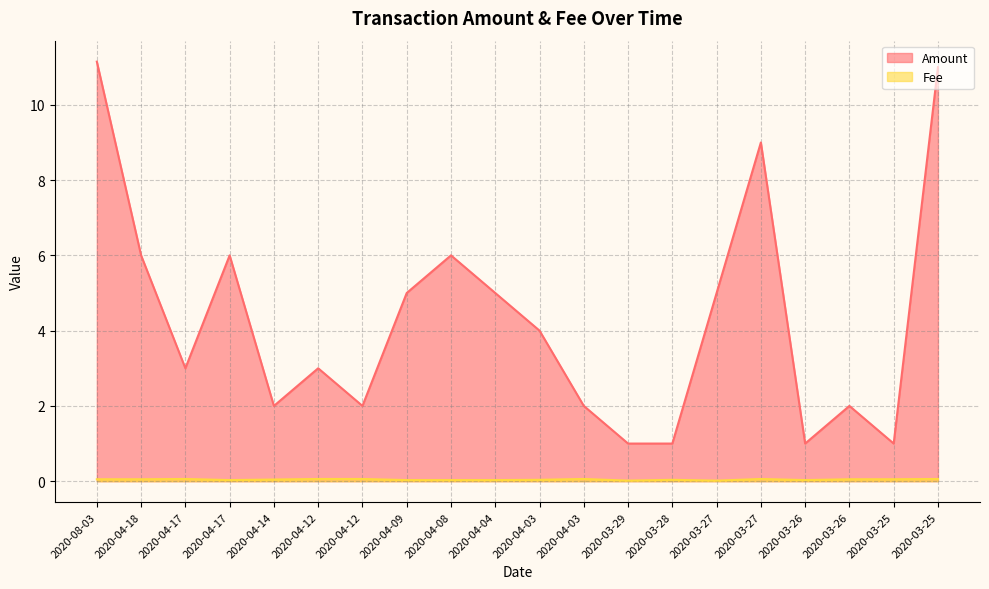

Which series has the largest range (max minus min)?

Amount